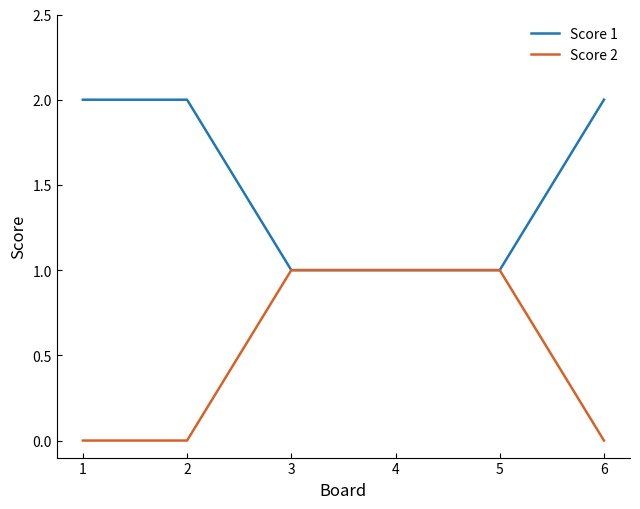

Is the value of Score 2 at 3 greater than the value of Score 1 at 2?

No